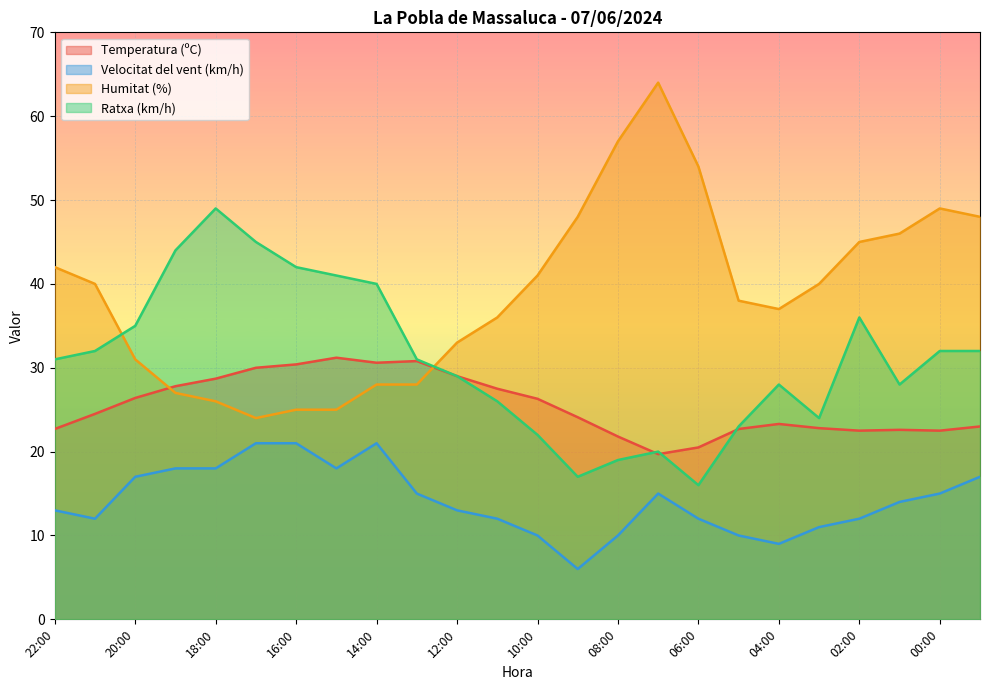

What is the maximum value shown in the chart?

64.0